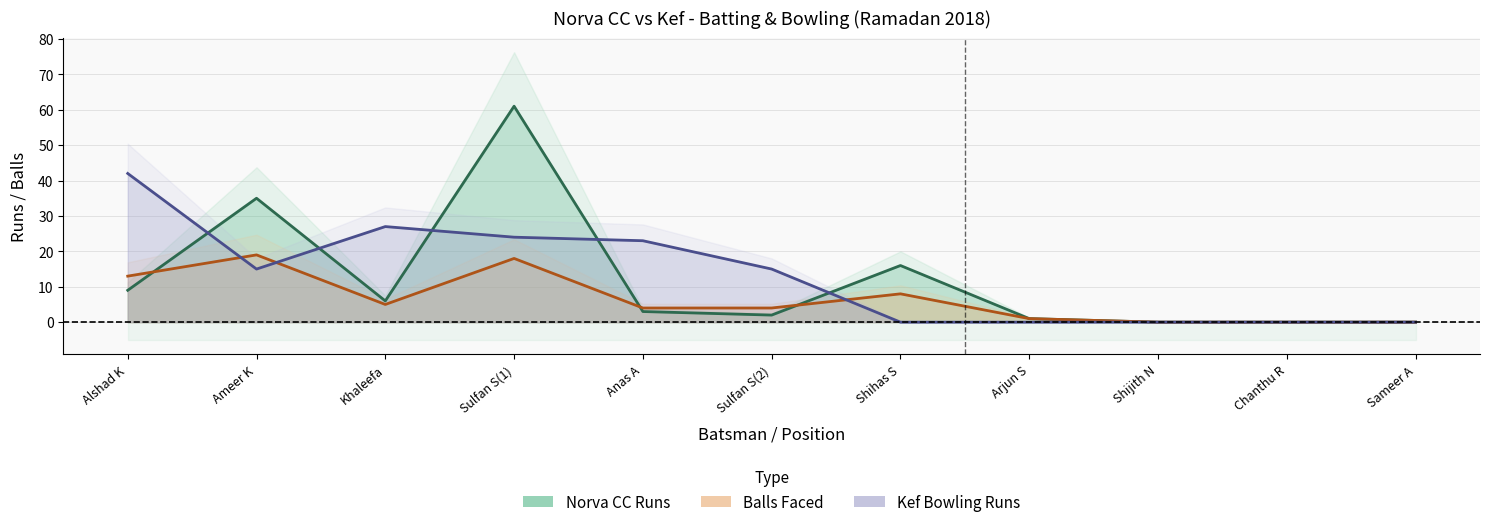

How many positive values does the Norva CC Batsmen Runs series have?

8